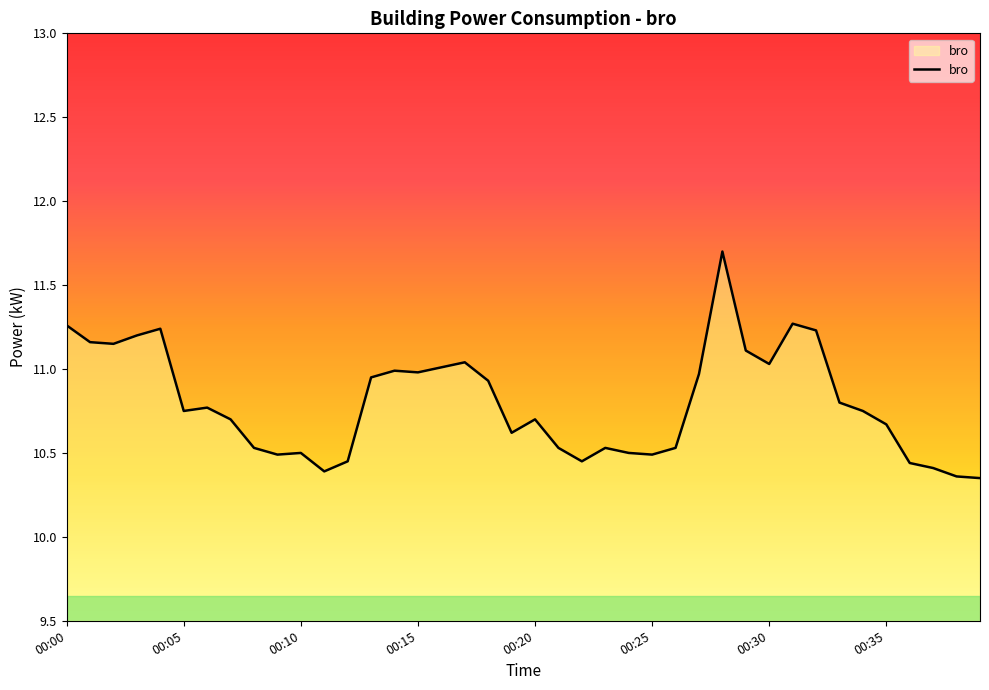

What is the maximum value shown in the chart?

11.7